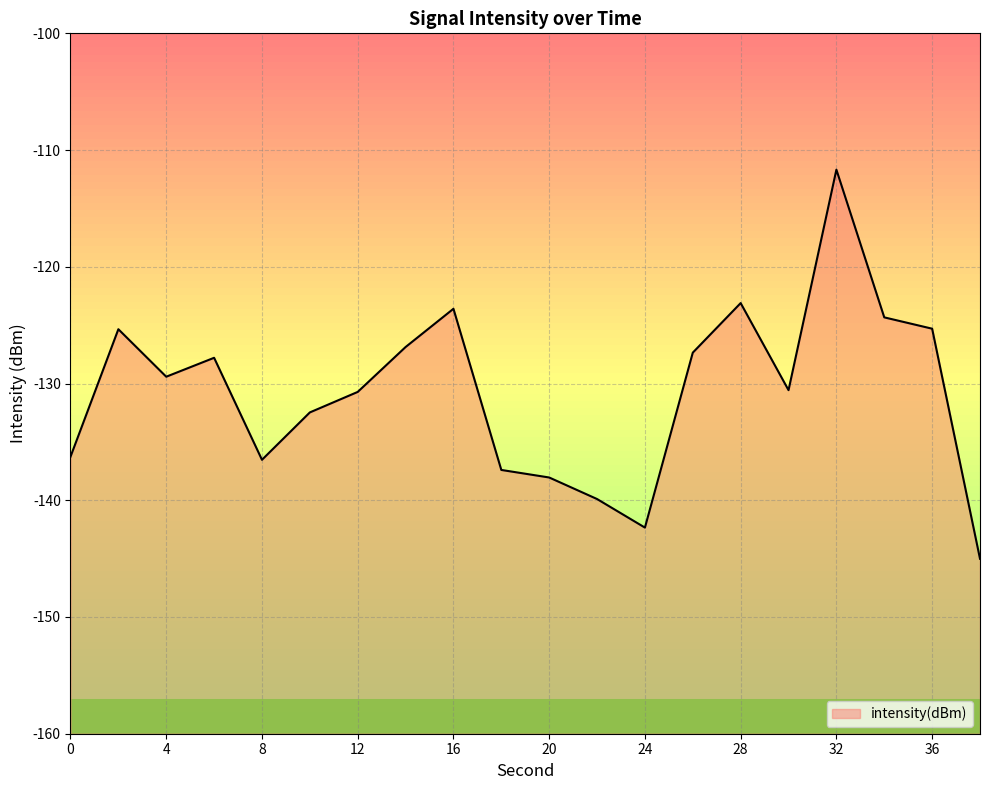

What is the maximum value shown in the chart?

-111.7